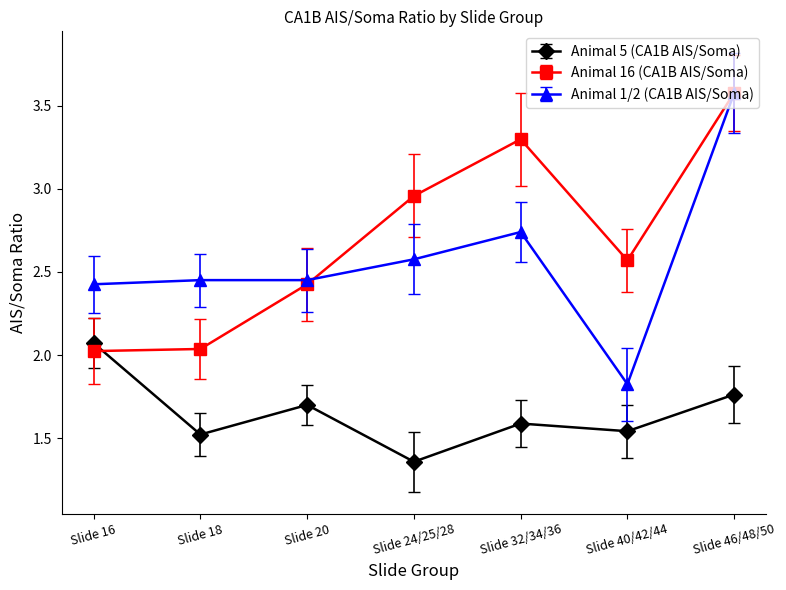

The value of Animal 16 (CA1B AIS/Soma) at Slide 18 is 2.0. True or false?

True